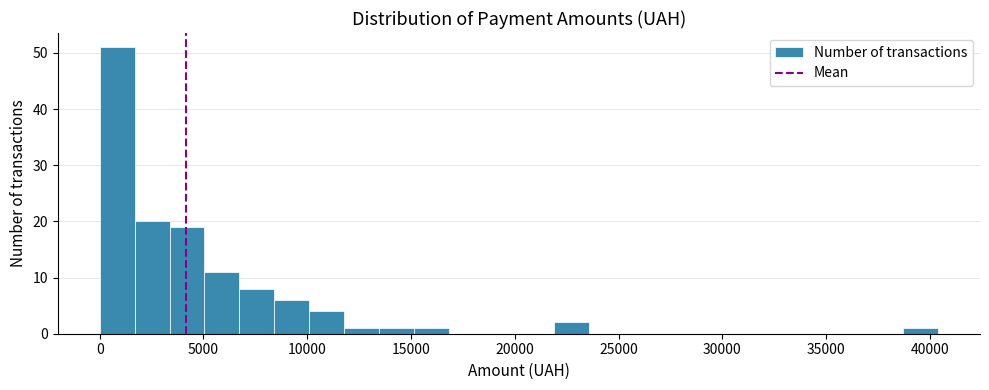

Read against the x-axis, roughly where is the centre of the tallest bar?

1000